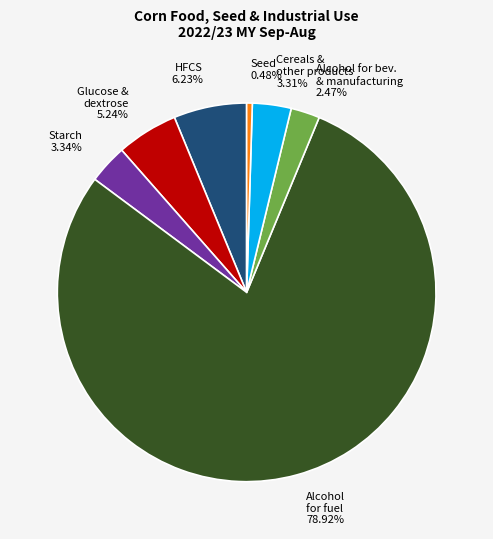

Does any single category account for the majority?

Yes